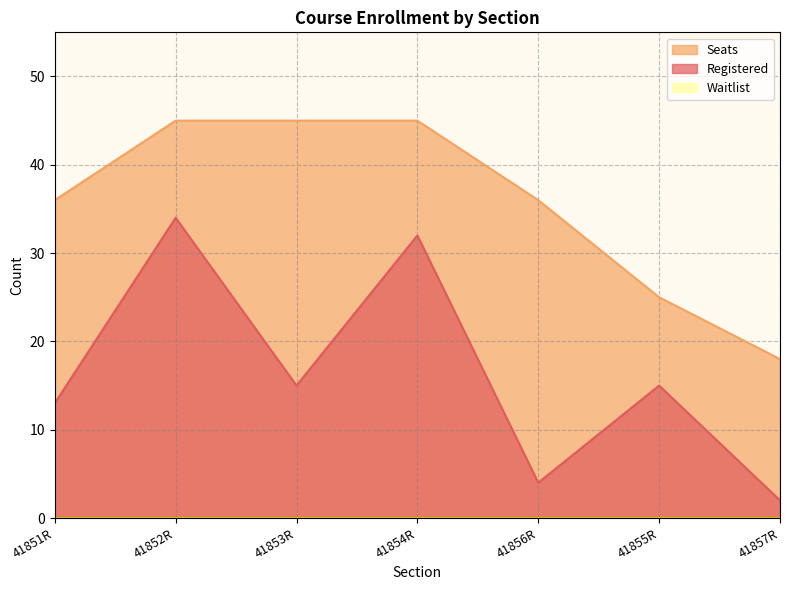

What is the difference between the highest and lowest values at 41851R?

36